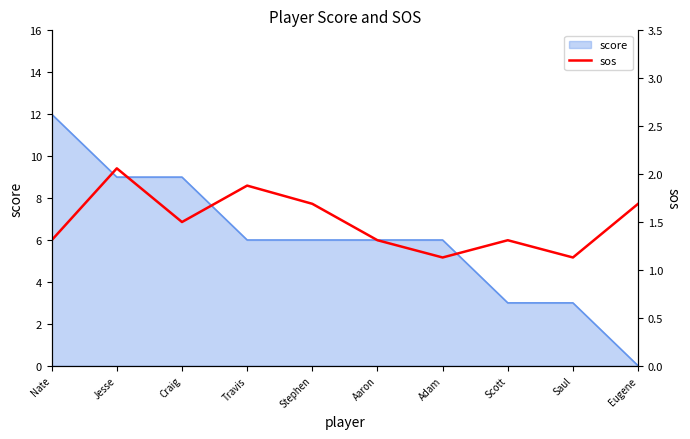

What is the label of the 6th point from the right?

Stephen